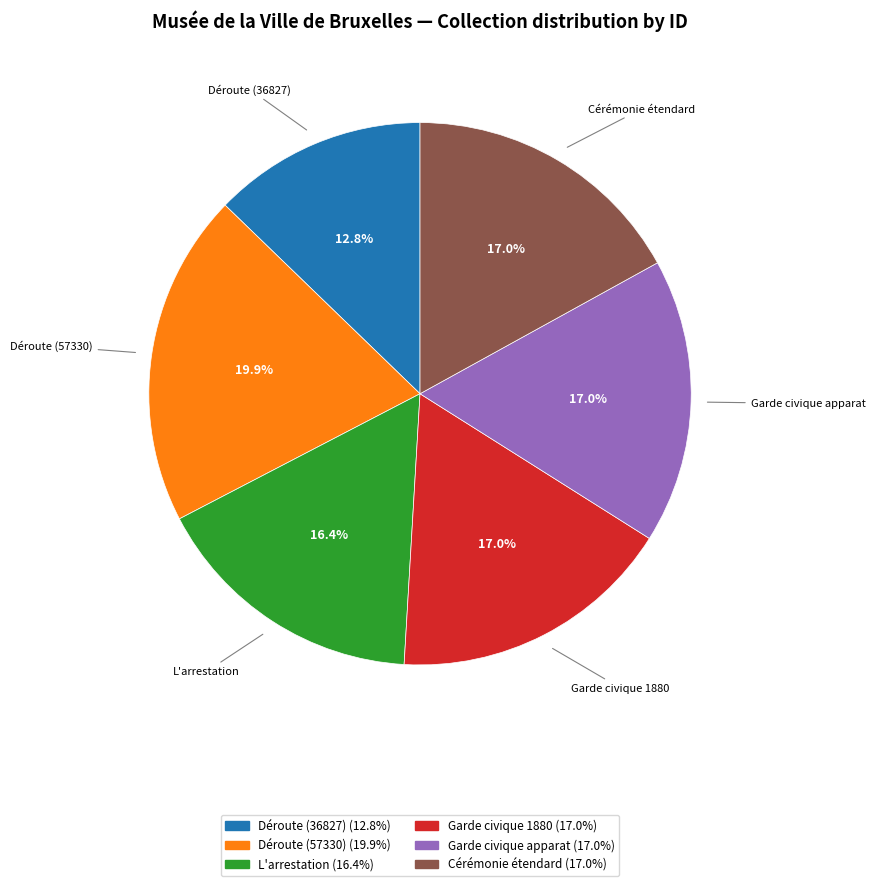

Is there a majority slice in this chart?

No